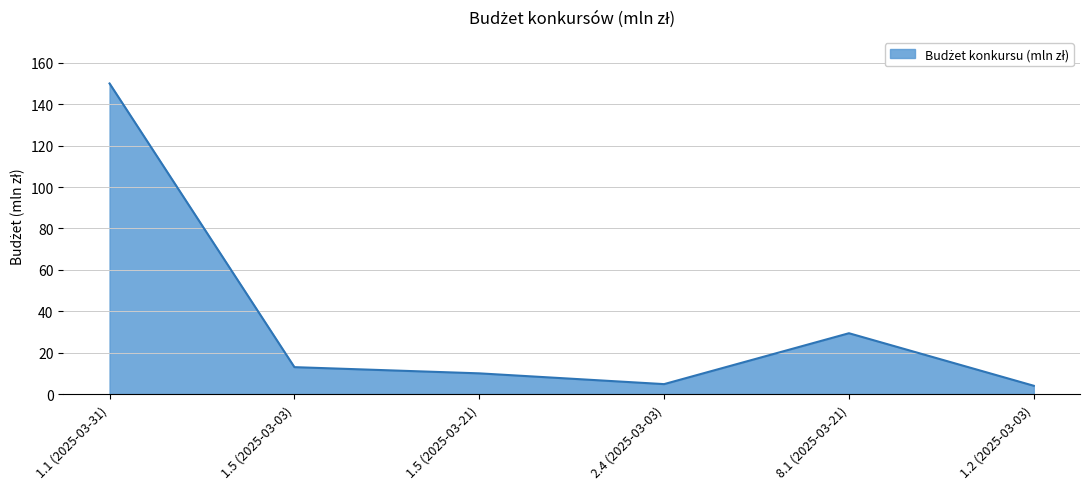

At which category does the data reach its first local valley?

2.4 (2025-03-03)